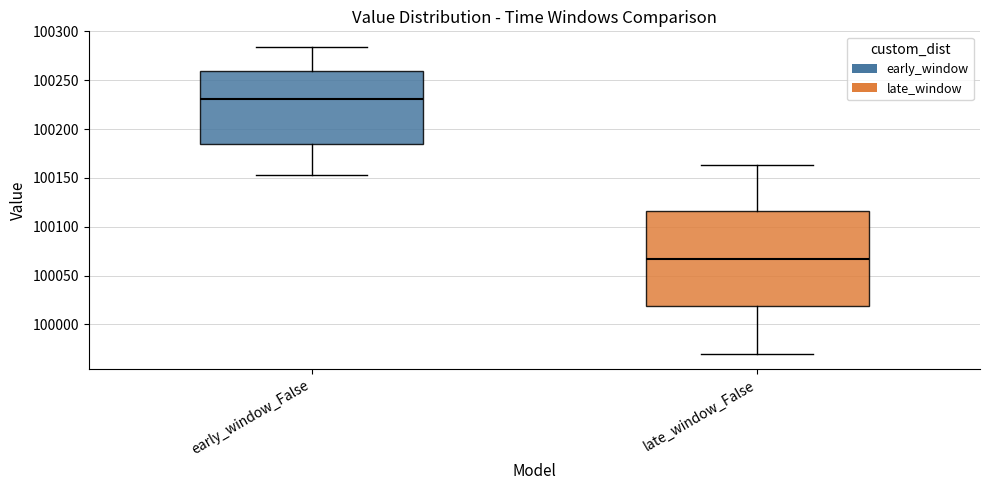

Reading left to right, transcribe this box plot: for each box, give where its median line is, the range the box spans, and where its two whiskers end, as read against the y-axis. The values are not printed on the chart, so give them approximately, as read against the axis.

early_window_False: median 100230, box 100185 to 100260, whiskers 100155 to 100285
late_window_False: median 100070, box 100020 to 100115, whiskers 99970 to 100165